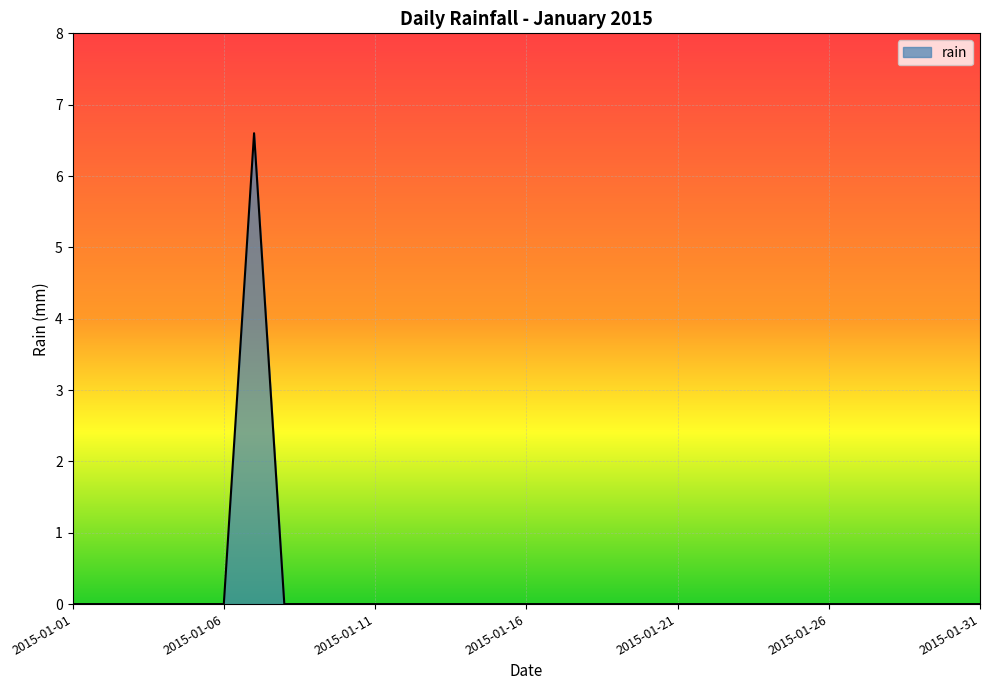

What is the greatest value displayed?

6.6